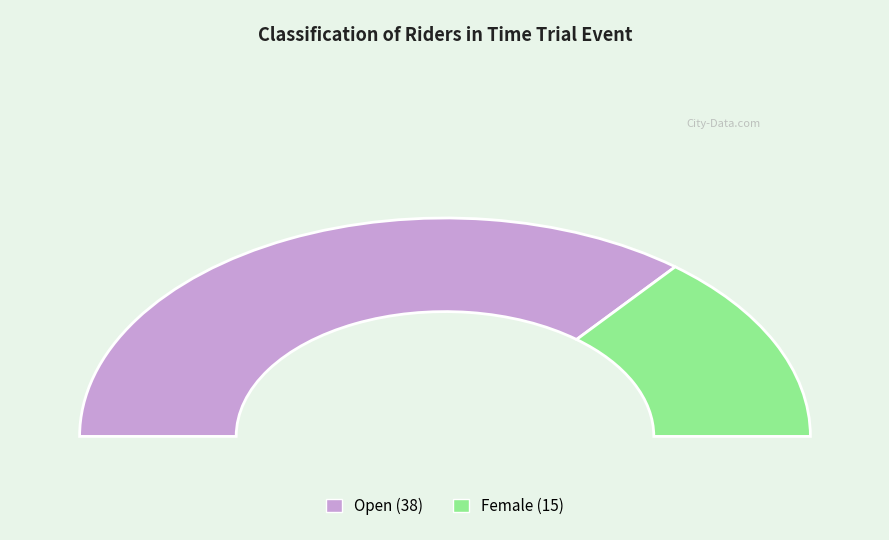

The Female slice represents 28% of the pie. True or false?

True